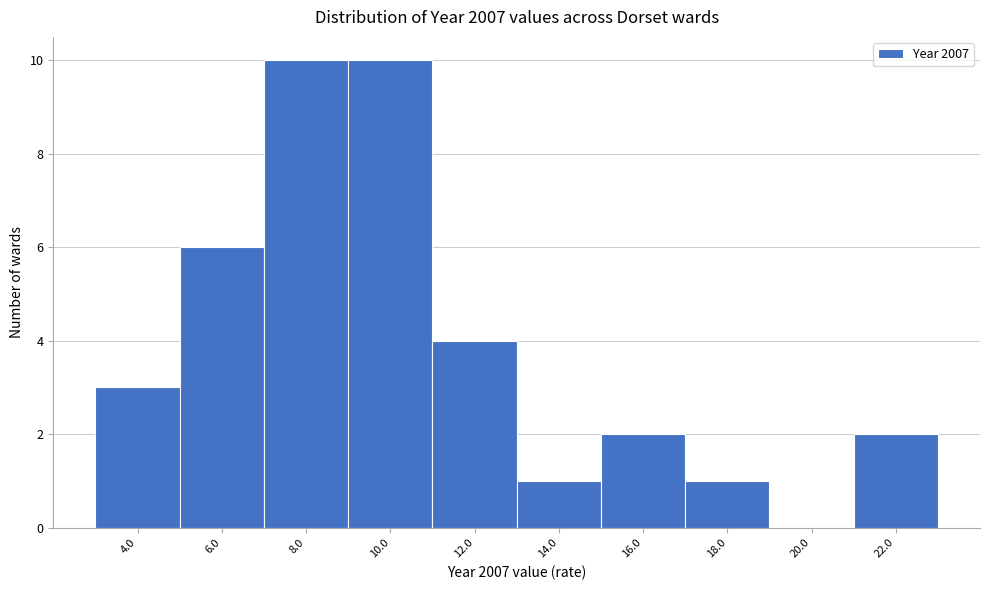

Reading right to left, list all the values displayed in this chart.

22.0=2	20.0=0	18.0=1	16.0=2	14.0=1	12.0=4	10.0=10	8.0=10	6.0=6	4.0=3